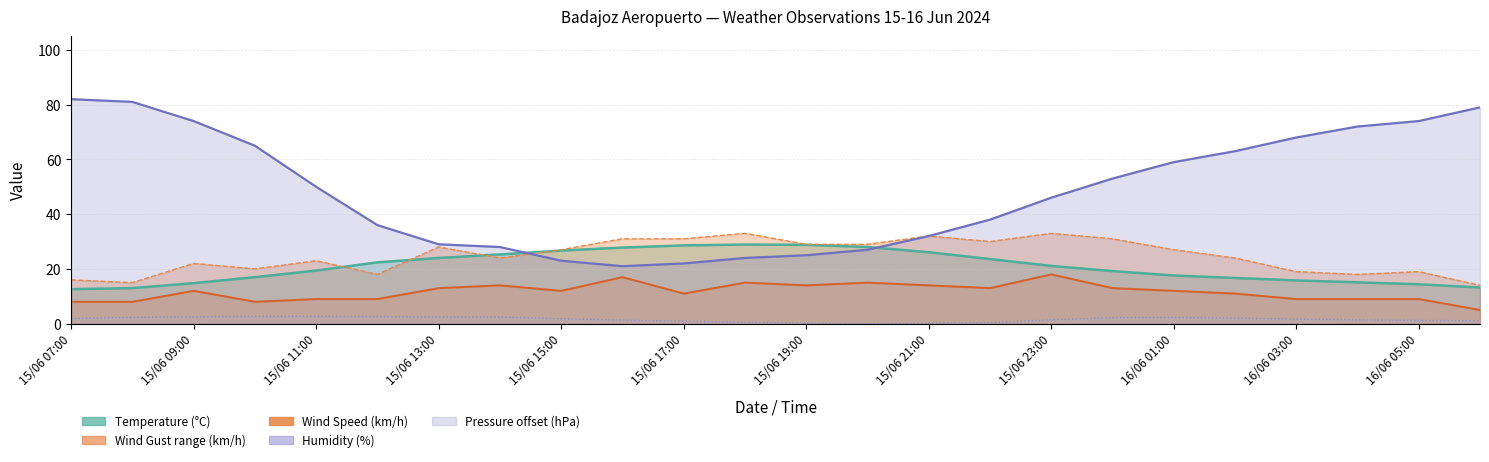

True or false: Humidity (%) and Pressure (hPa) intersect in this chart.

False